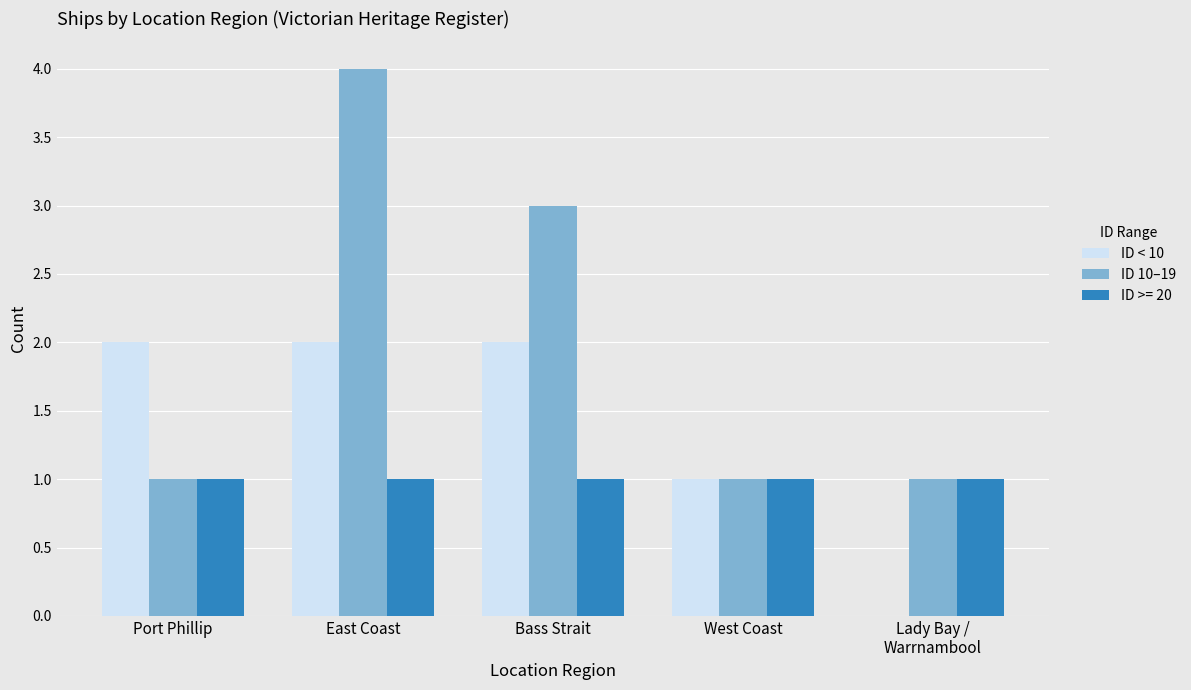

What is the sum of the ID 10–19 values at Port Phillip and East Coast?

5